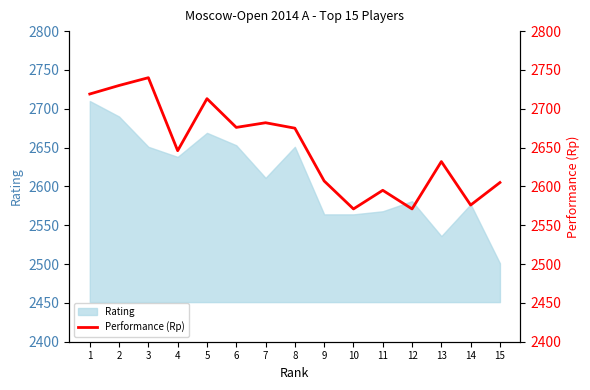

What value does the data have at 14?

2576